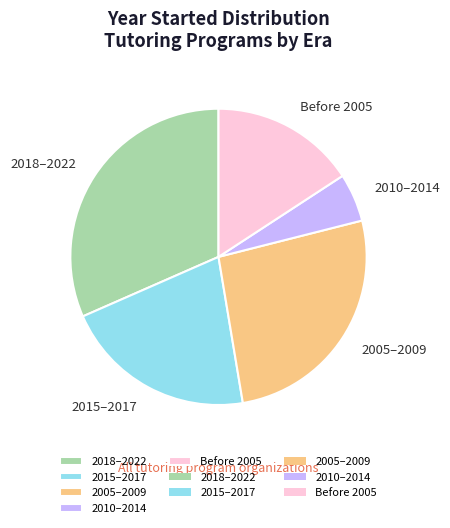

Do 2010–2014 and 2015–2017 together represent more than half of the pie?

No